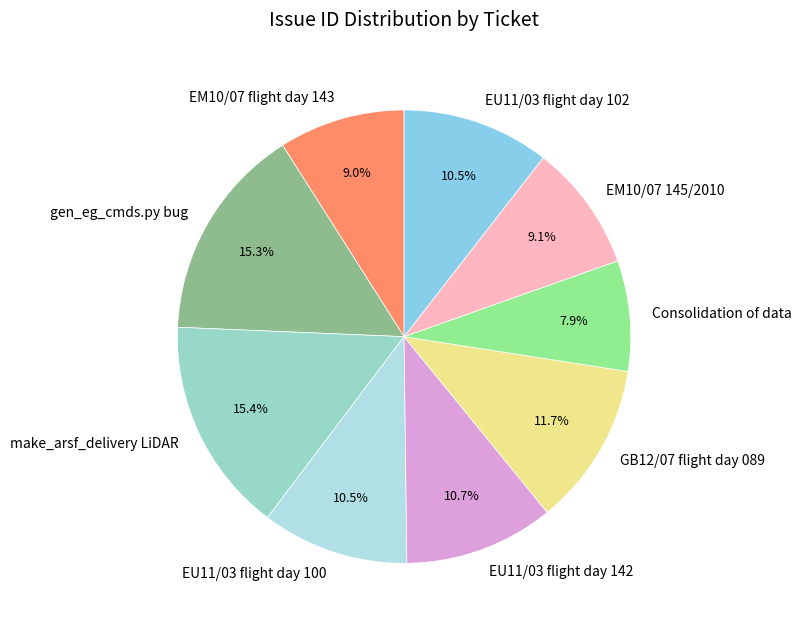

How many slices are in this pie chart?

9